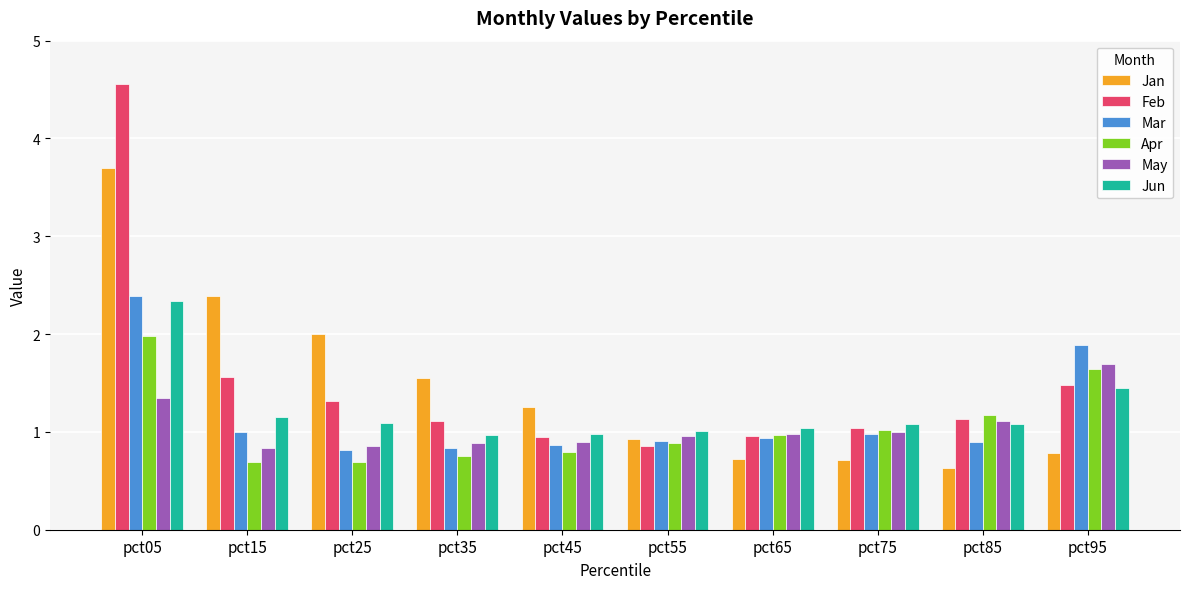

How many bars are there in total?

60